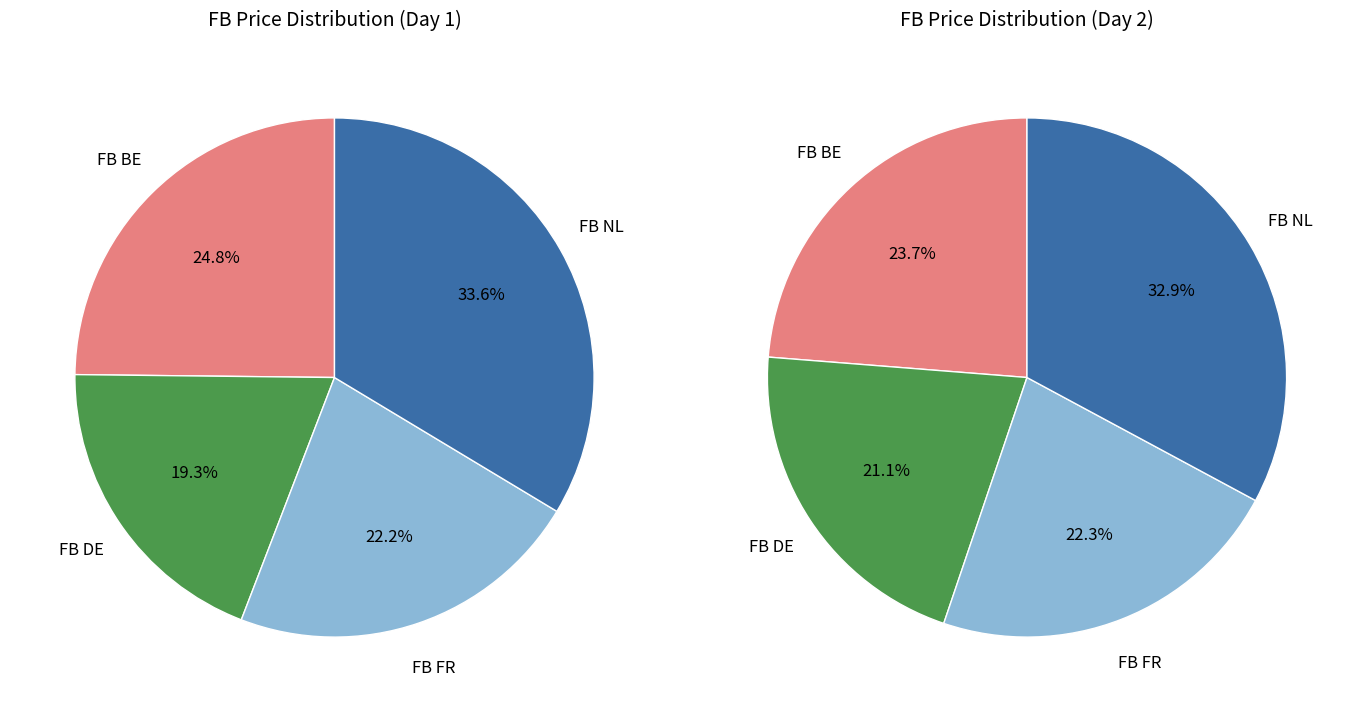

Is the sum of 22 and 12 greater than half?

No